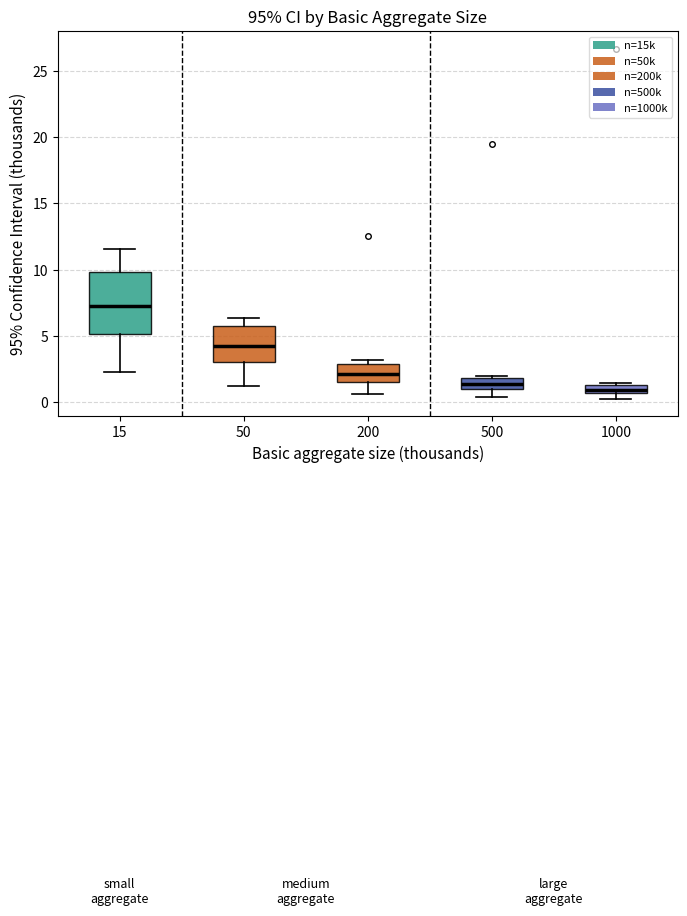

Comparing the boxes themselves (not the whiskers), which one is the tallest?

15